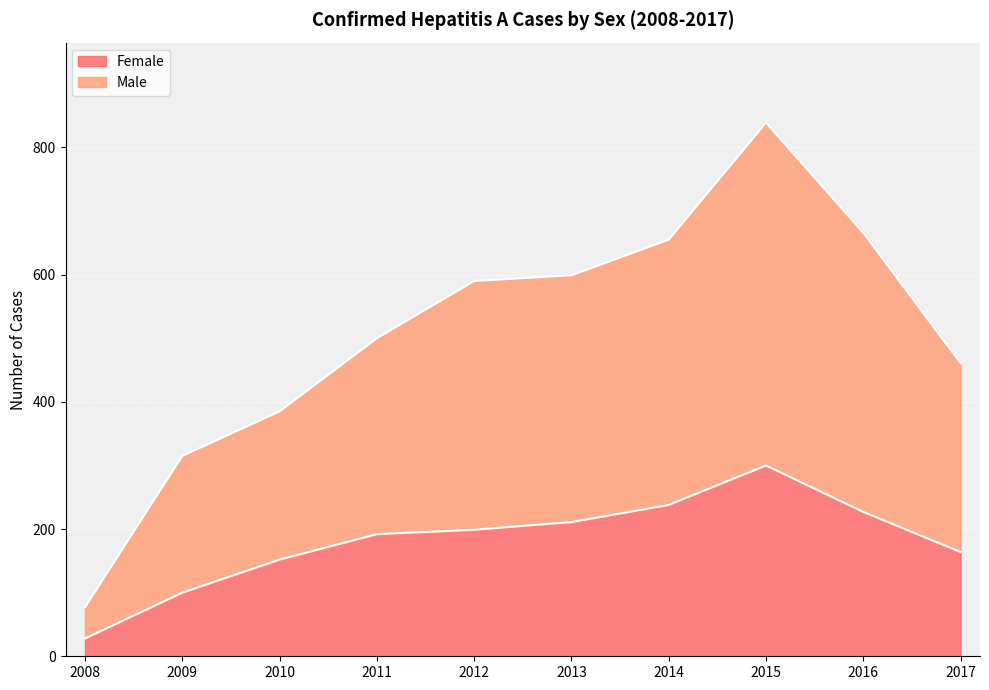

Rank the series at 2009 from lowest to highest value.

Female, Male